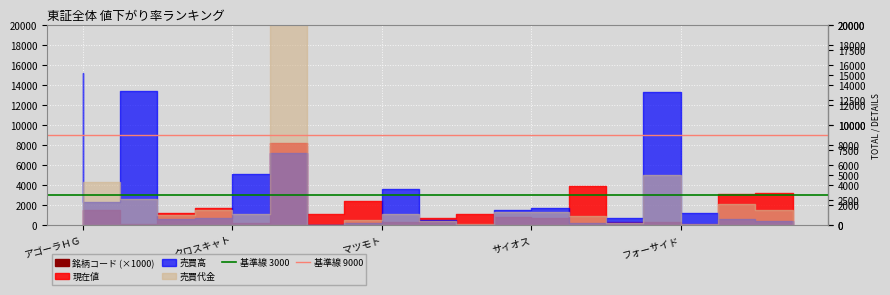

What is the average value of the 基準線 3000 series?

3000